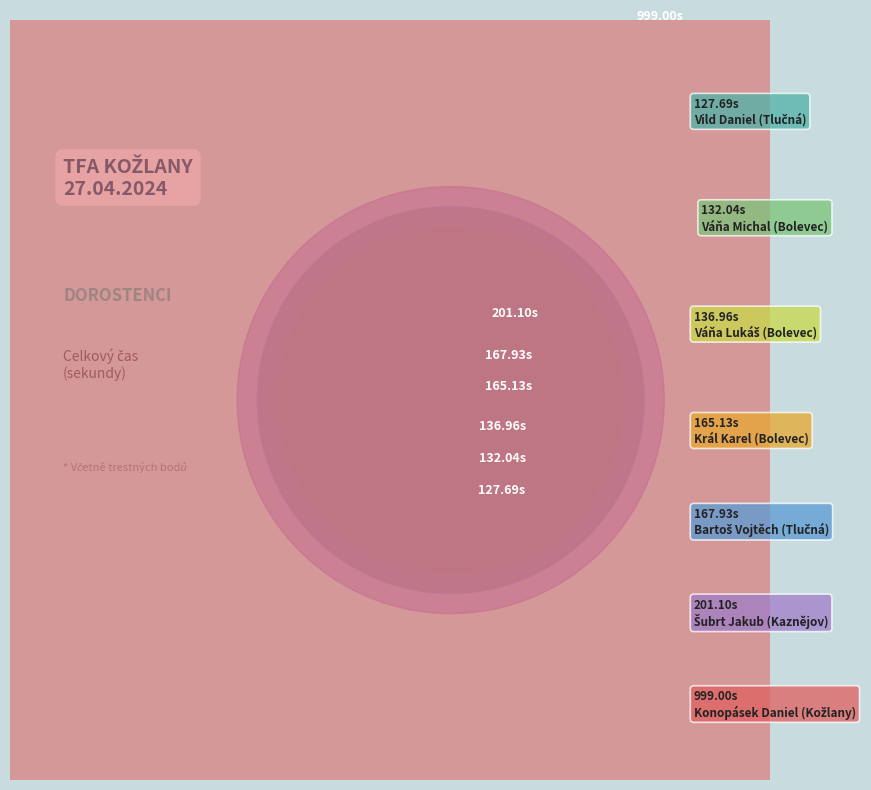

Approximately how many times larger is the value at Šubrt Jakub
(Kaznějov) compared to Bartoš Vojtěch
(Tlučná)?

1.2